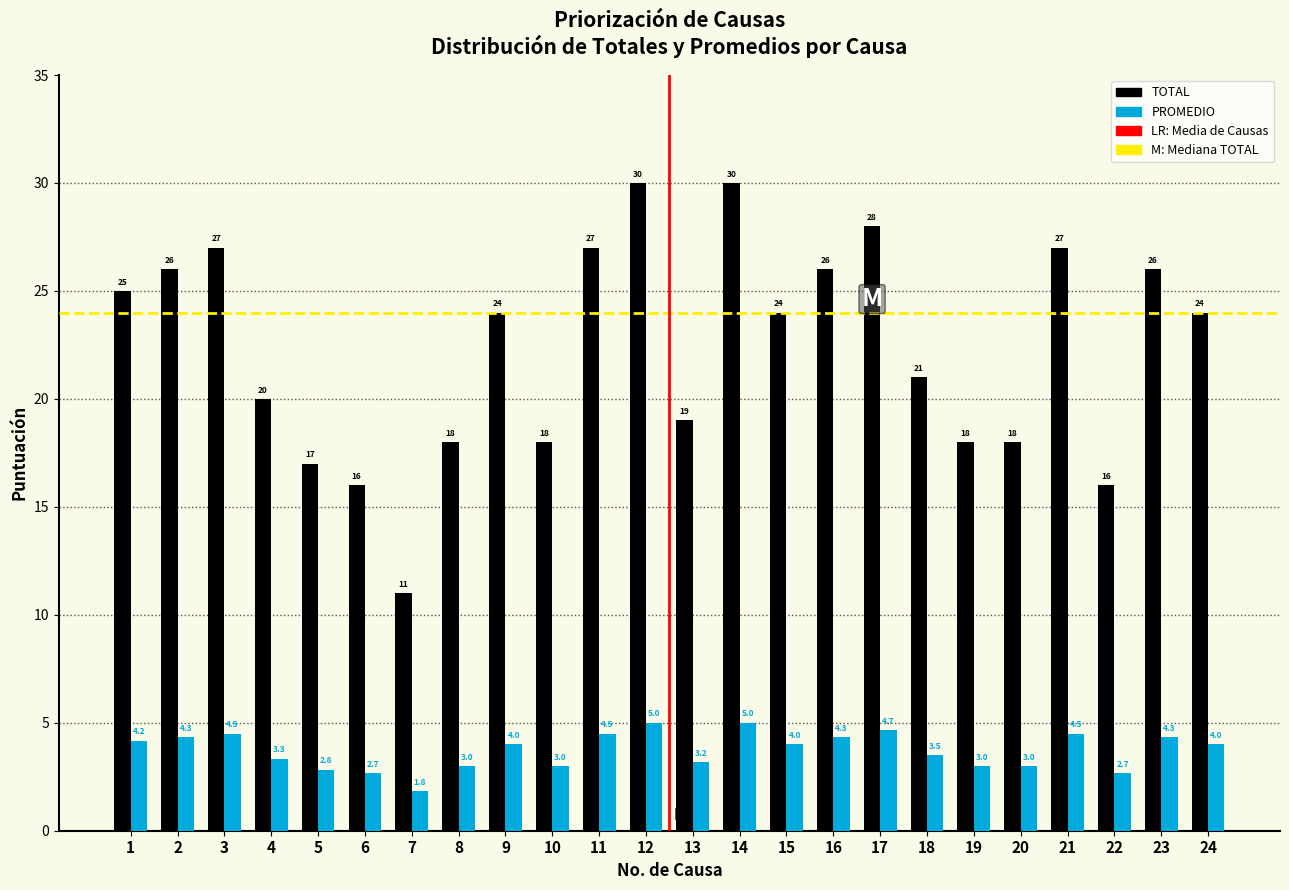

Reading left to right, transcribe all the data shown in this chart.

TOTAL: 25.0	26.0	27.0	20.0	17.0	16.0	11.0	18.0	24.0	18.0	27.0	30.0	19.0	30.0	24.0	26.0	28.0	21.0	18.0	18.0	27.0	16.0	26.0	24.0
PROMEDIO: 4.2	4.3	4.5	3.3	2.8	2.7	1.8	3.0	4.0	3.0	4.5	5.0	3.2	5.0	4.0	4.3	4.7	3.5	3.0	3.0	4.5	2.7	4.3	4.0